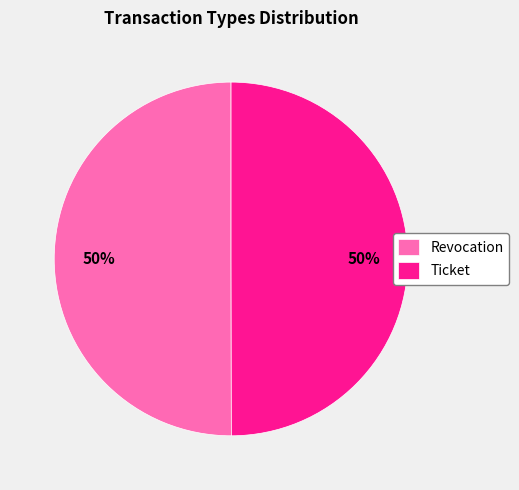

The Revocation slice represents 50% of the pie. True or false?

True